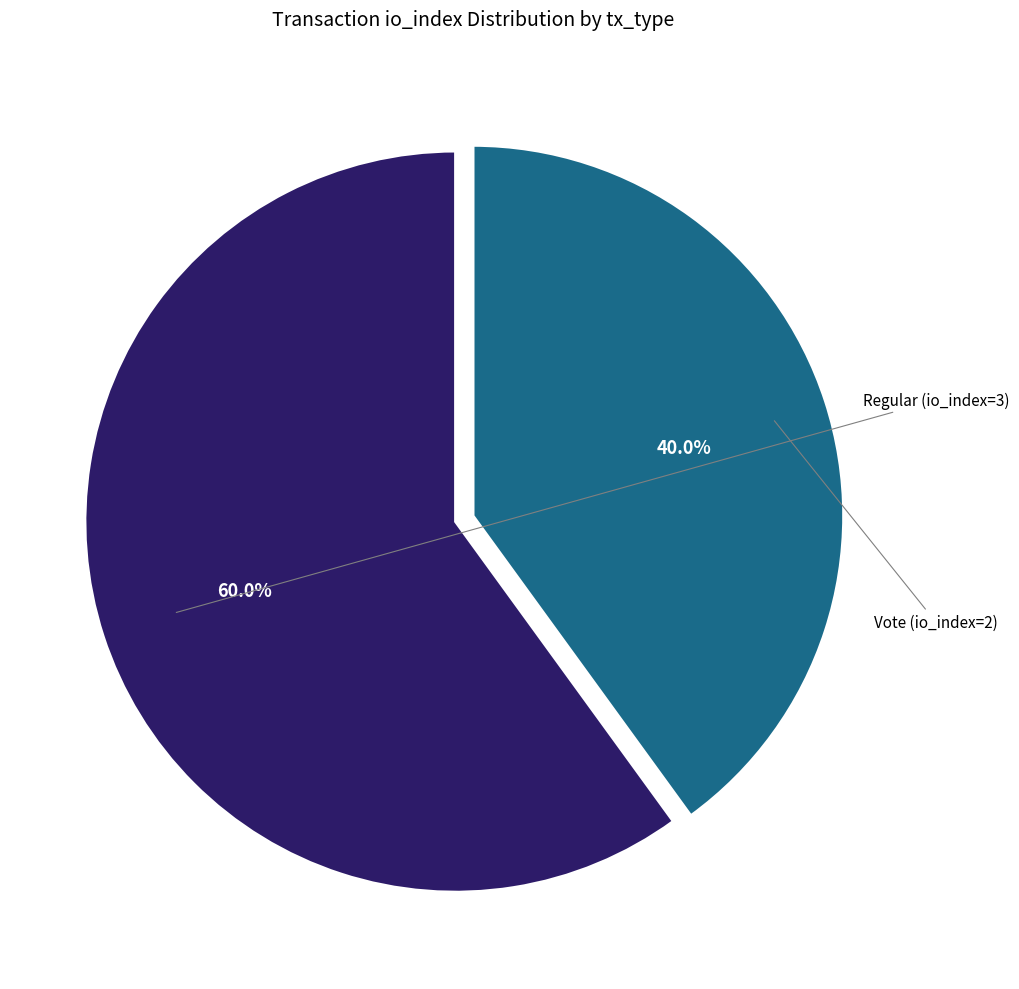

Is there any slice that represents more than half of the pie?

Yes